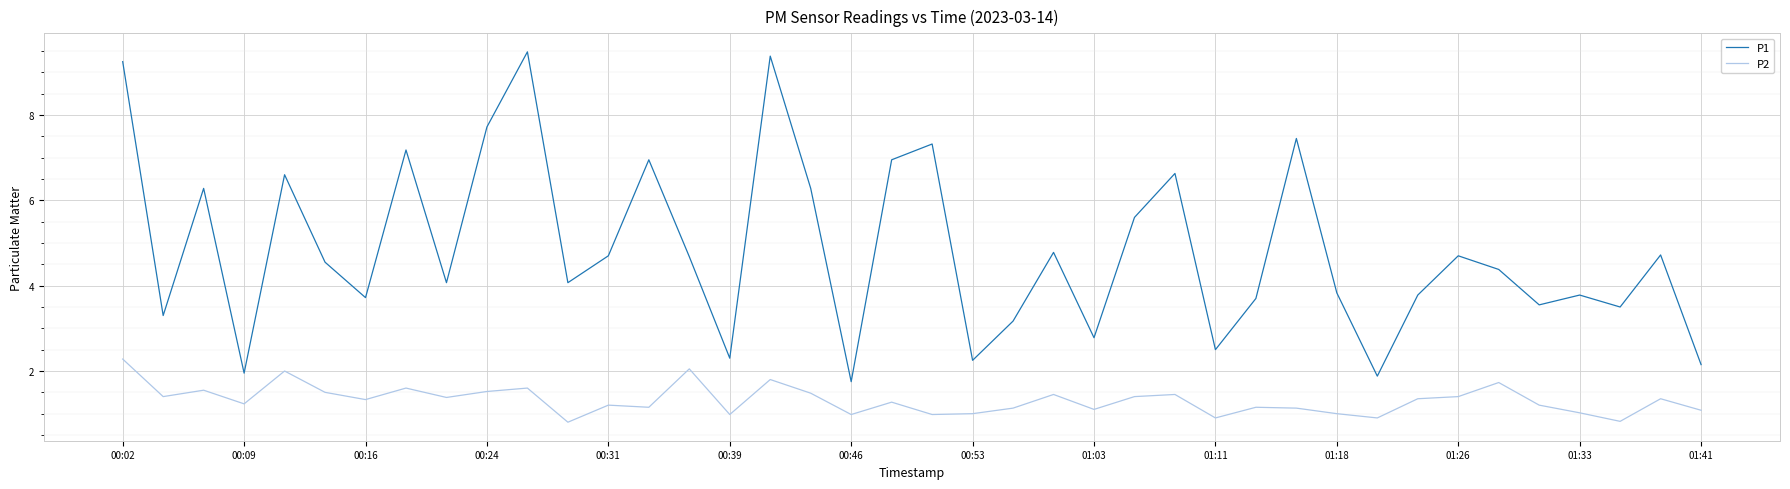

What is the greatest value displayed?

9.5